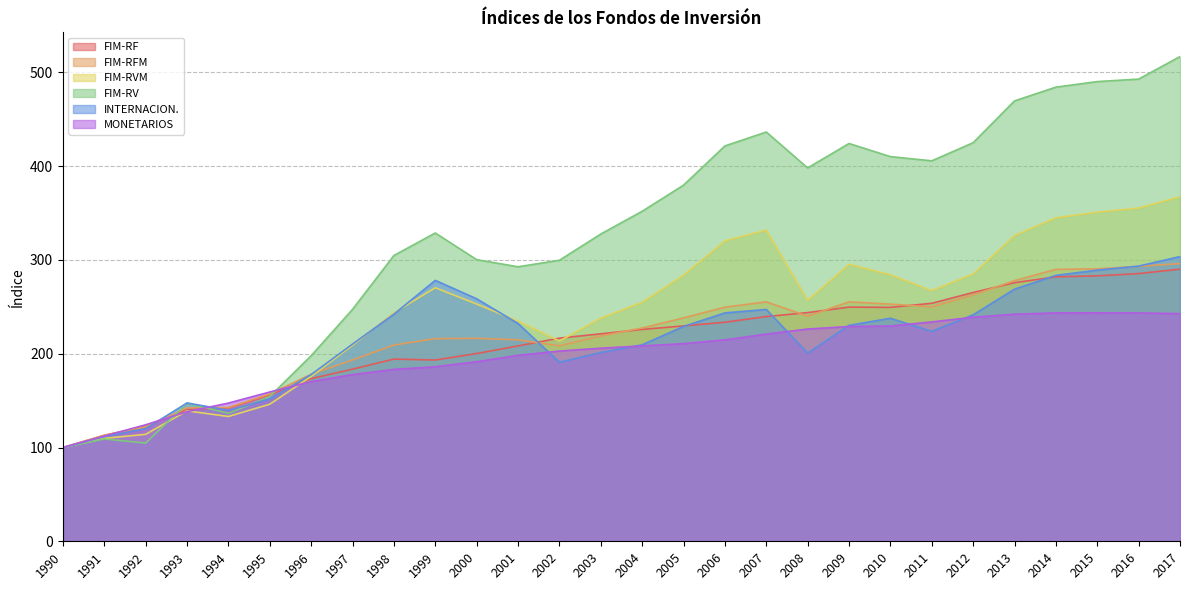

What is the highest value of the FIM-RFM series?

296.2